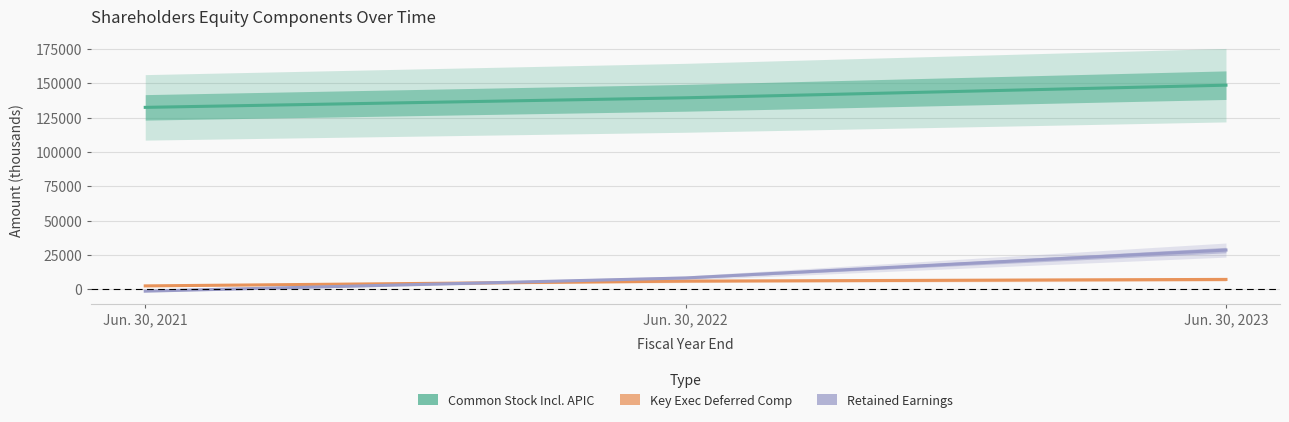

Which category has the highest value in the Retained Earnings series?

Jun. 30, 2023